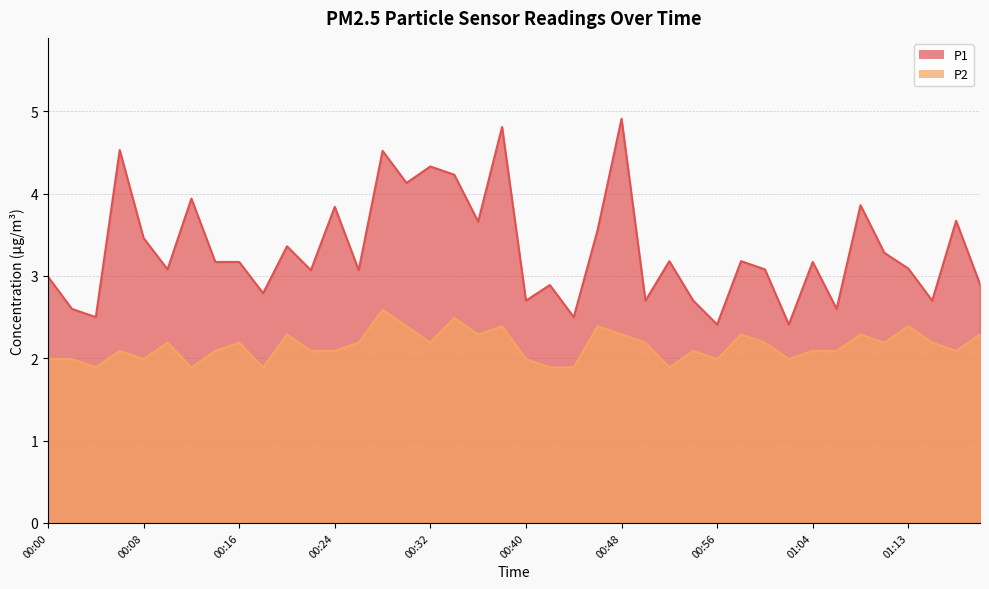

True or false: P2 and P1 intersect in this chart.

False